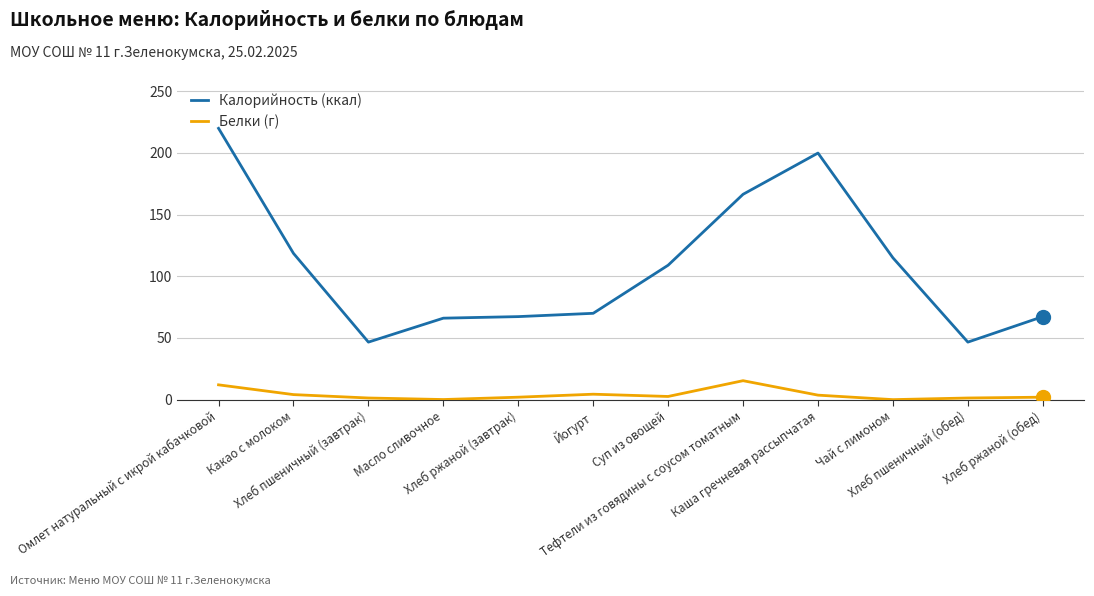

True or false: Белки (г) has a value of 2.0 at Хлеб ржаной (обед).

True